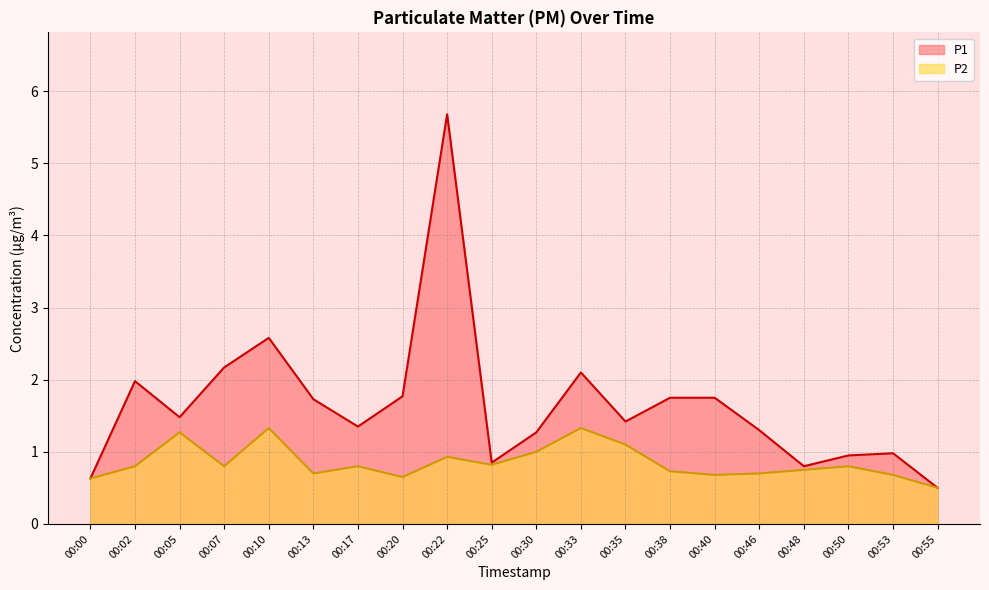

What is the minimum value for P2?

0.5